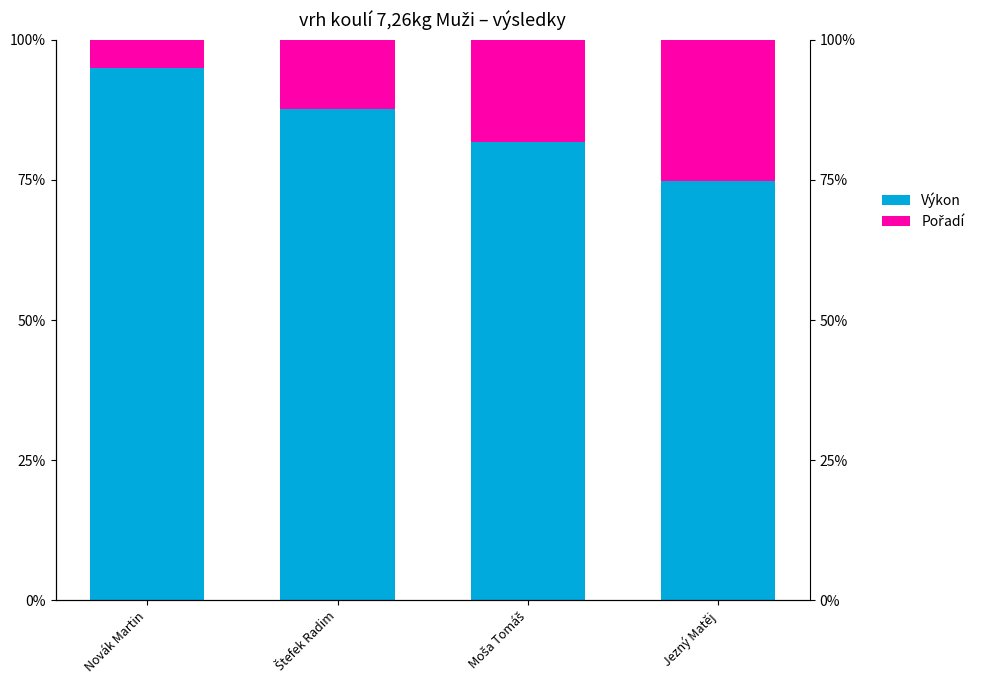

Reading left to right, what are all the values shown in this chart?

Výkon: Novák Martin=0.9	Štefek Radim=0.9	Moša Tomáš=0.8	Jezný Matěj=0.7
Pořadí: Novák Martin=0.1	Štefek Radim=0.1	Moša Tomáš=0.2	Jezný Matěj=0.3